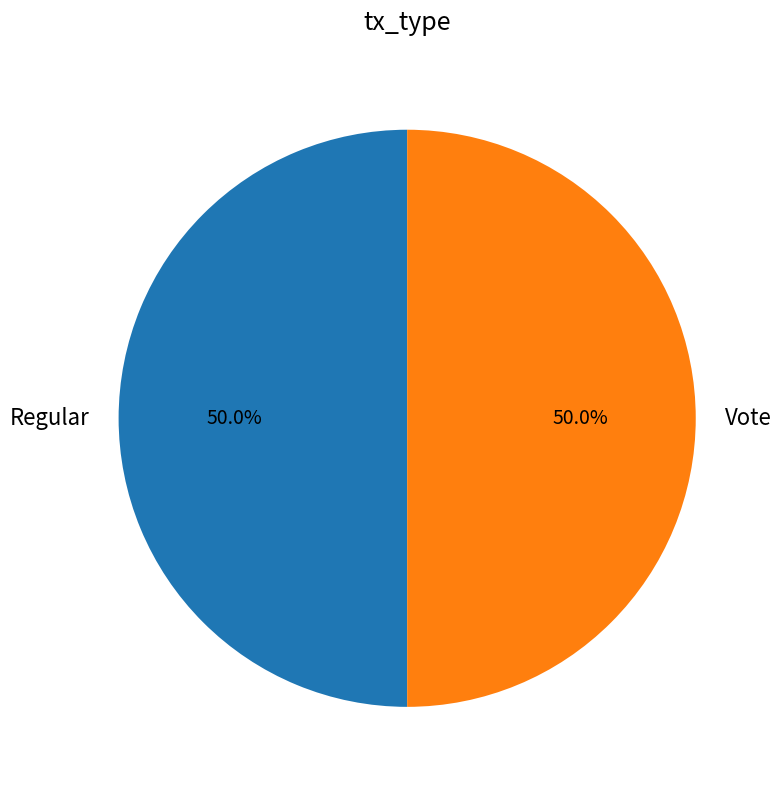

How many slices are in this pie chart?

2